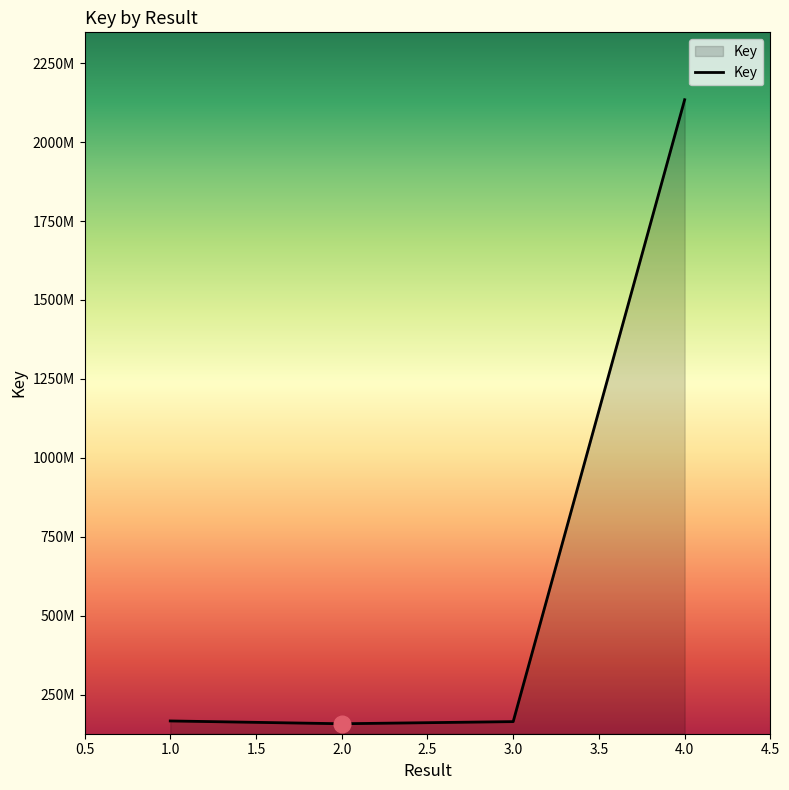

List the labels in order of value, smallest first.

2, 3, 1, 4